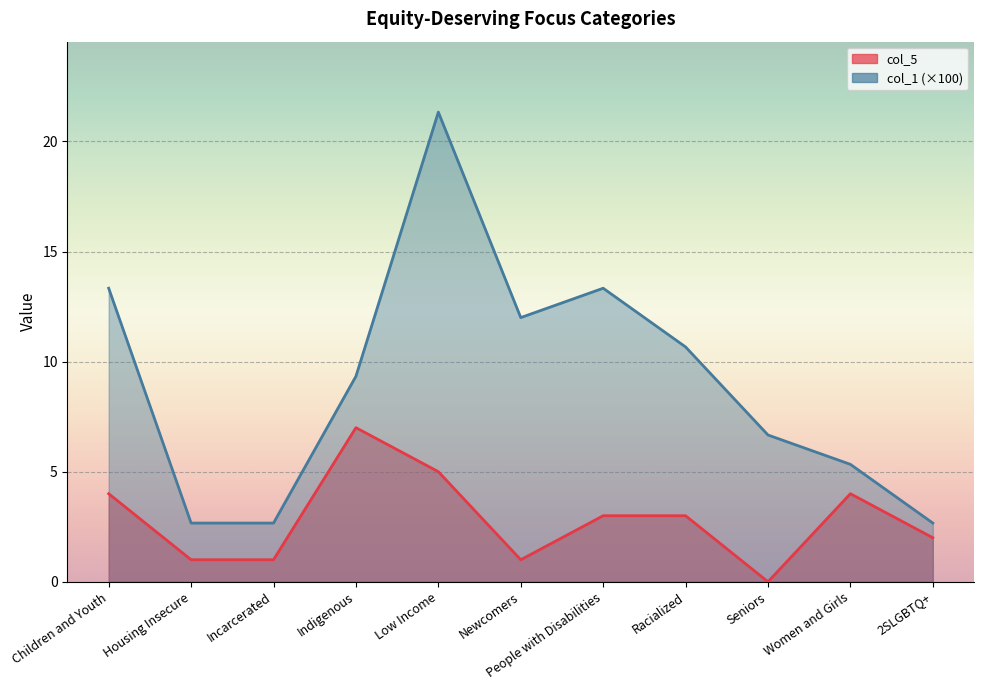

At how many categories does at least one series exceed 2?

11